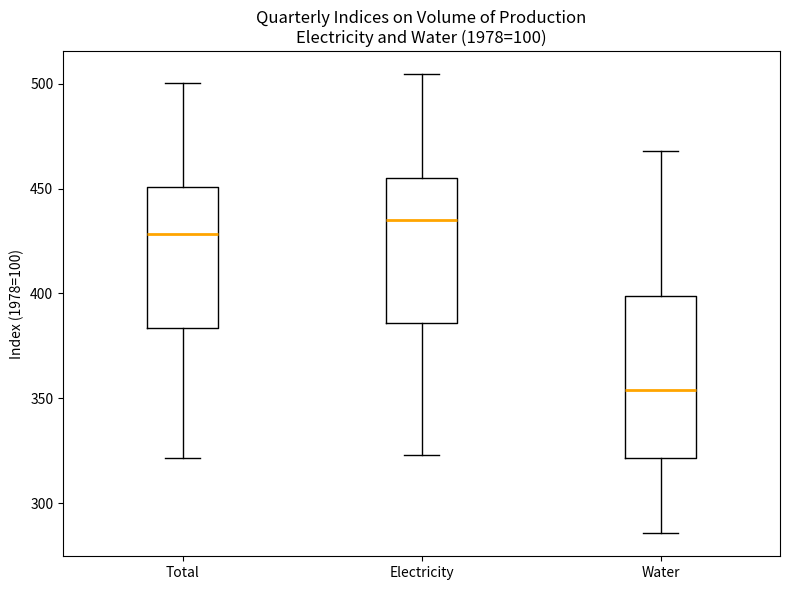

Which box's median line is the lowest?

Water